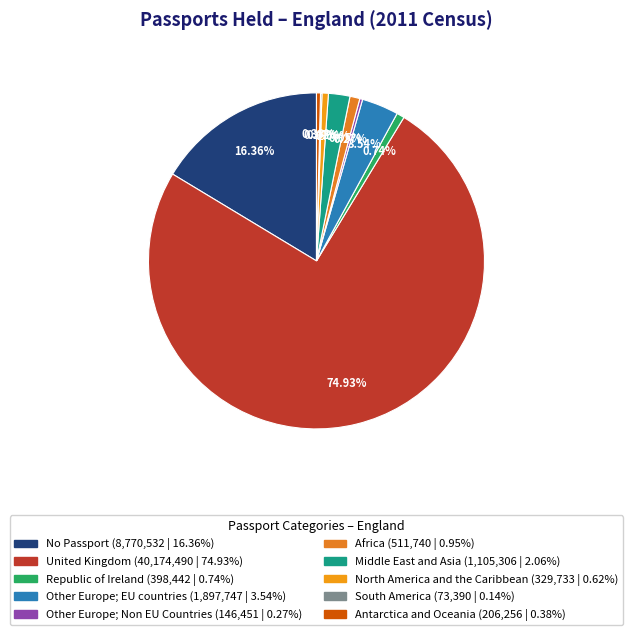

What is the majority slice?

United Kingdom